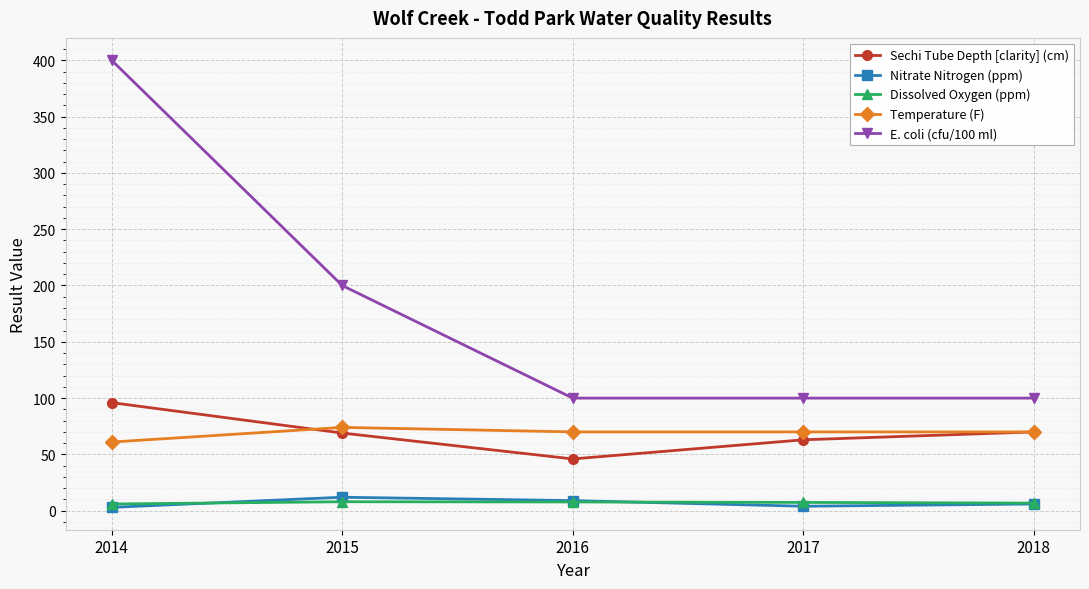

Which series has the largest total across all categories?

E. coli (cfu/100 ml)